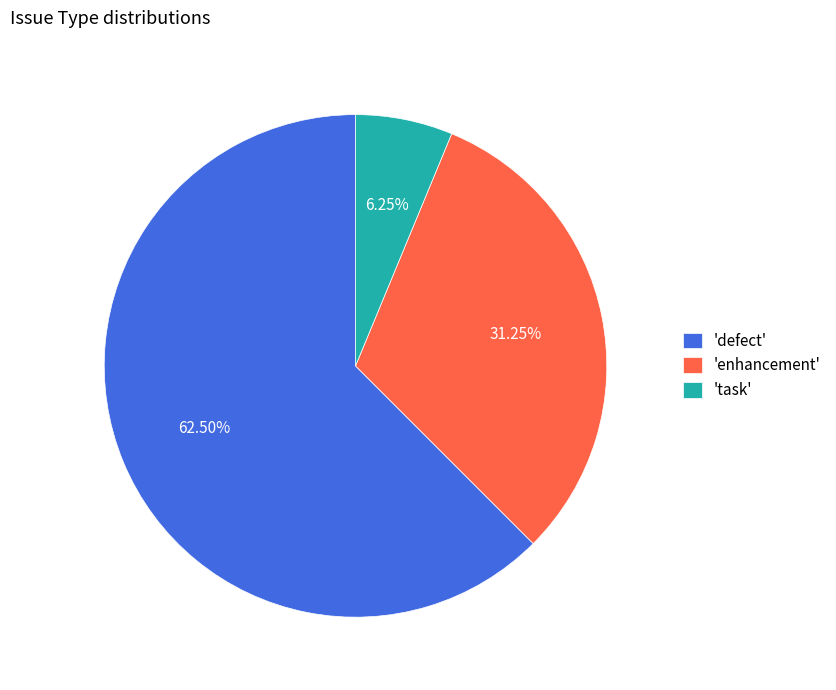

How many segments does this pie chart have?

3